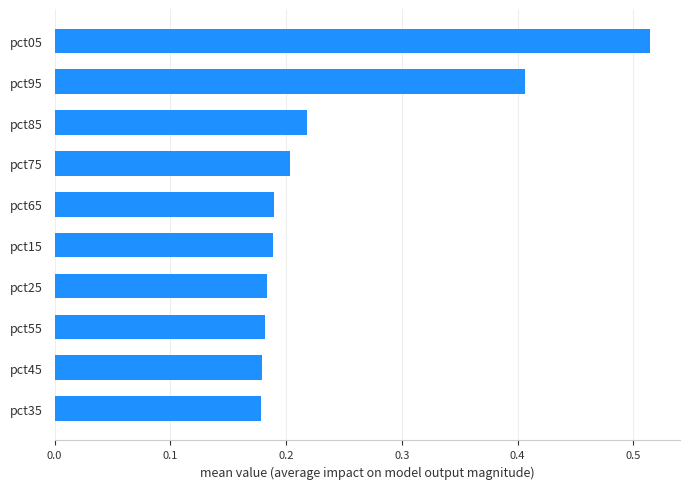

The value at pct45 is 0.2. True or false?

True